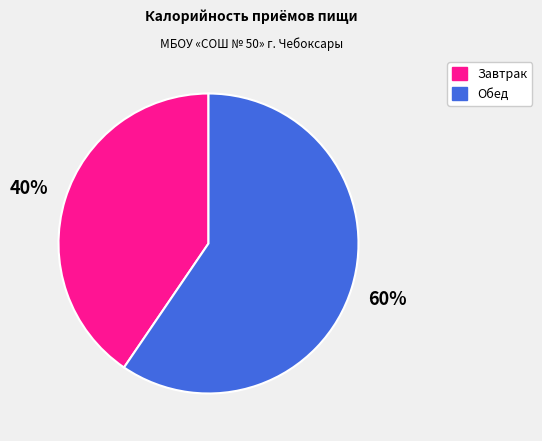

Which category has the smallest portion of the pie?

Завтрак